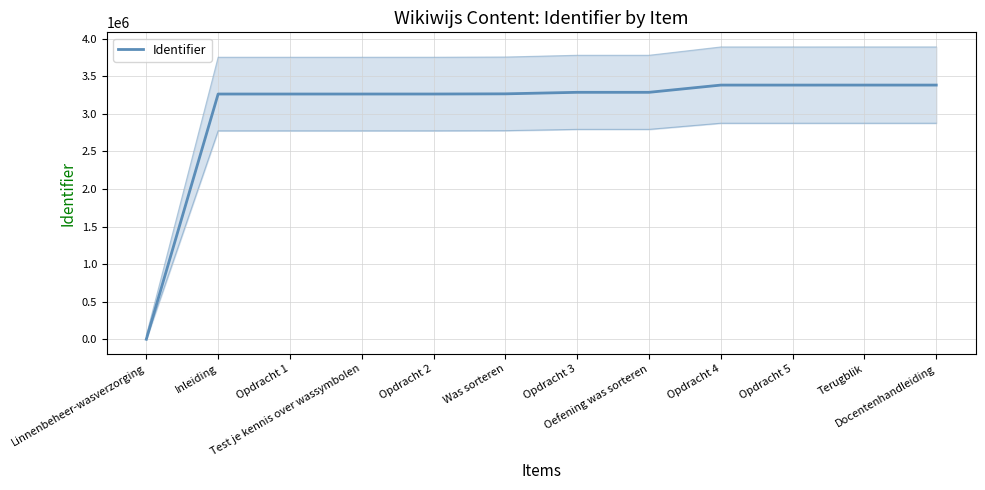

At which label is the value closest to 1692103?

Inleiding